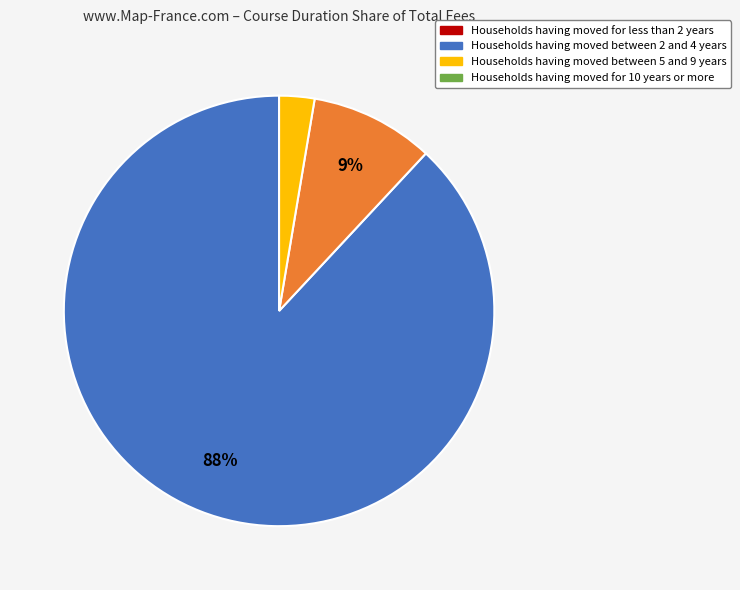

To the nearest percent, what is the difference between the largest and smallest slice percentages?

85%